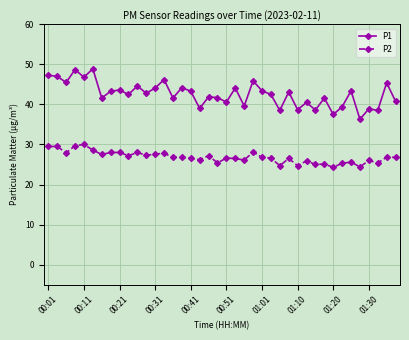

What is the minimum value for P2?

24.3